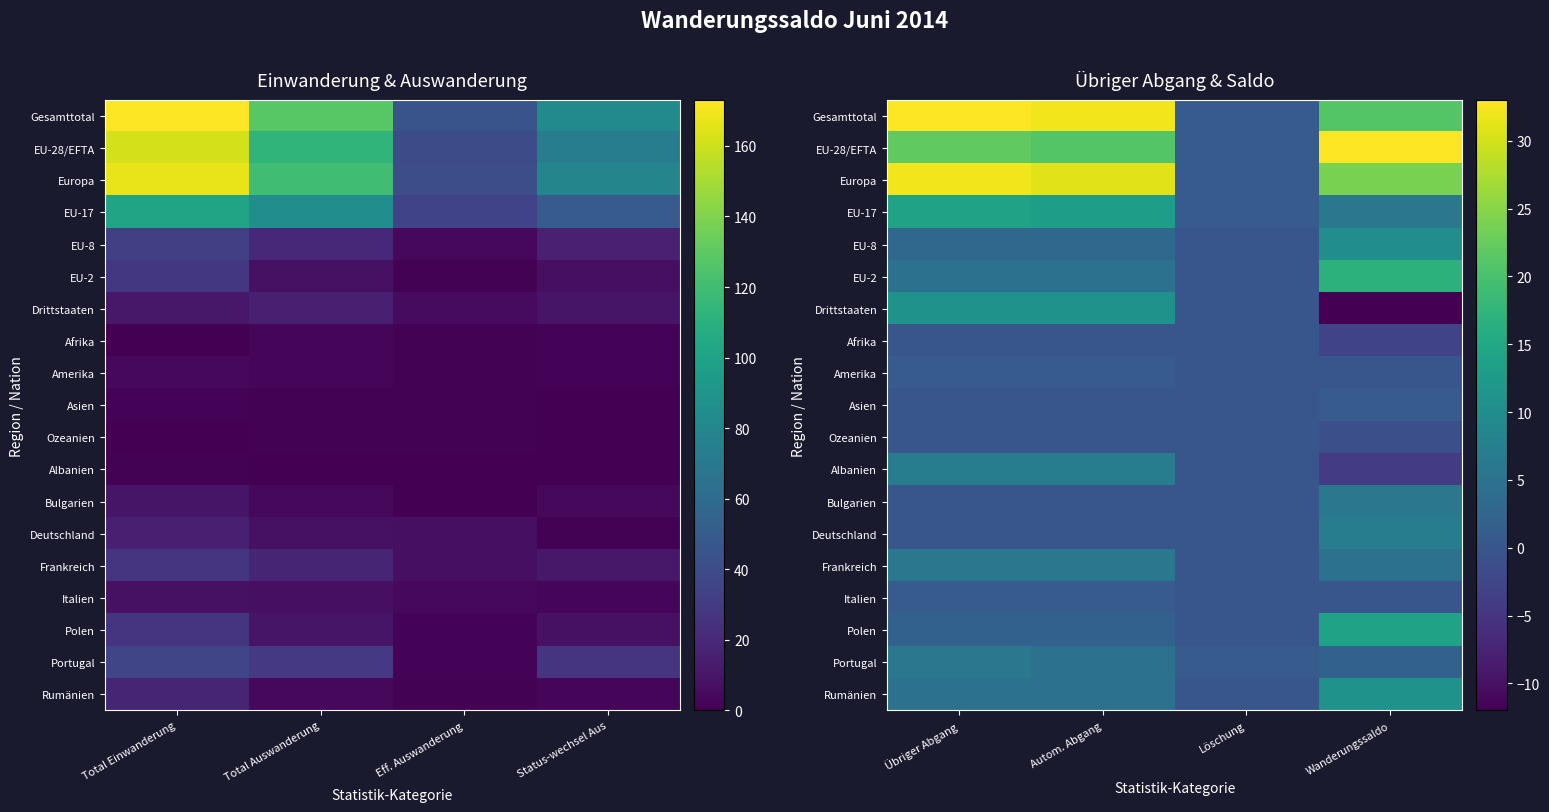

What is the difference between the Ozeanien values at Löschung and Wanderungssaldo?

1